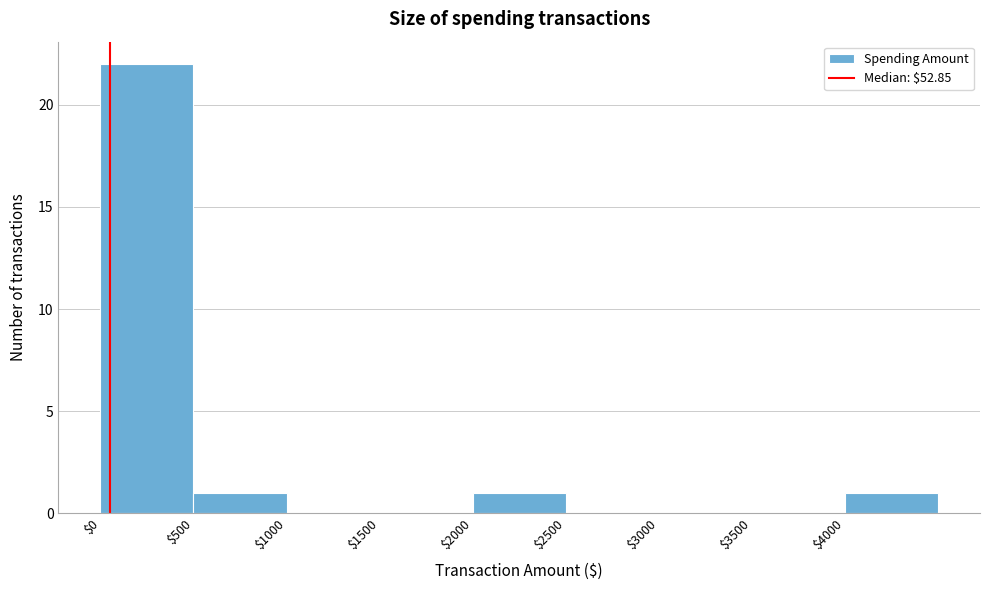

Reading left to right, transcribe this chart: for each bar, give the range it covers on the x-axis and its height. The values are not printed on the chart, so give them approximately, as read against the axis.

0 to 500: 22
500 to 1000: 1
1000 to 1500: 0
1500 to 2000: 0
2000 to 2500: 1
2500 to 3000: 0
3000 to 3500: 0
3500 to 4000: 0
4000 to 4500: 1